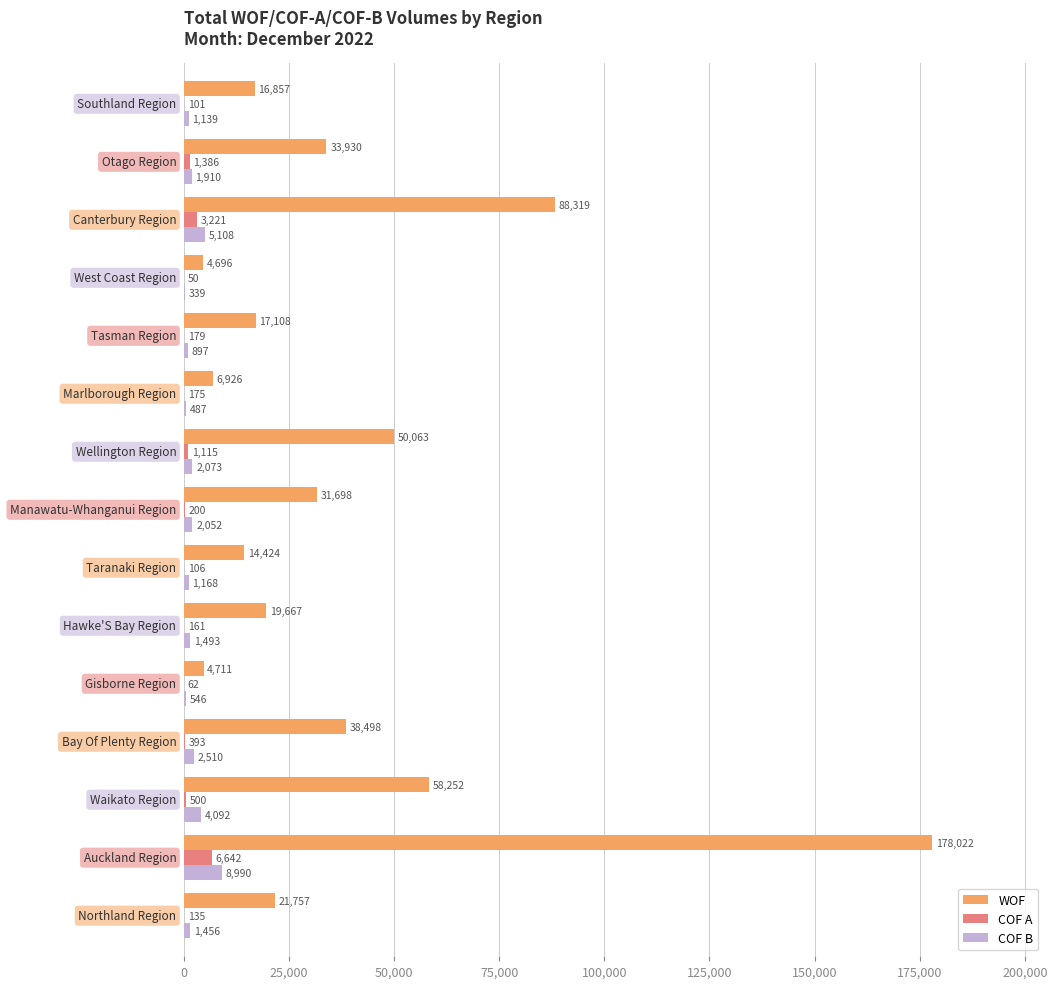

What is the maximum value shown in the chart?

178022